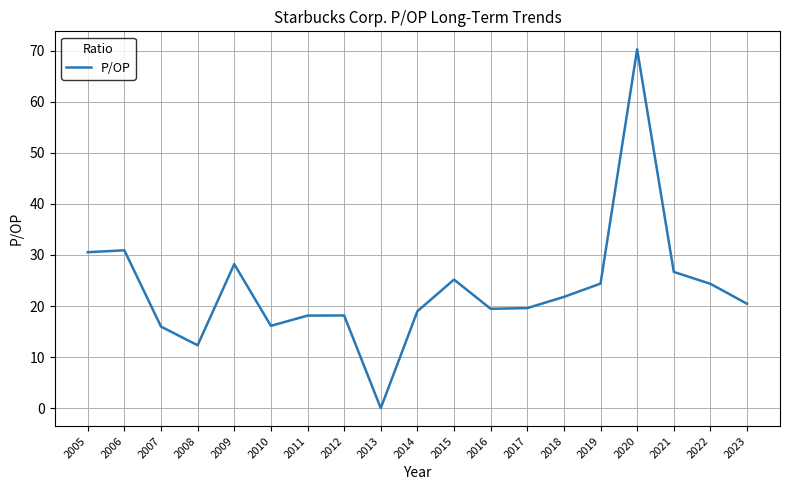

Is it true that the value at 2012 is 32.2?

False